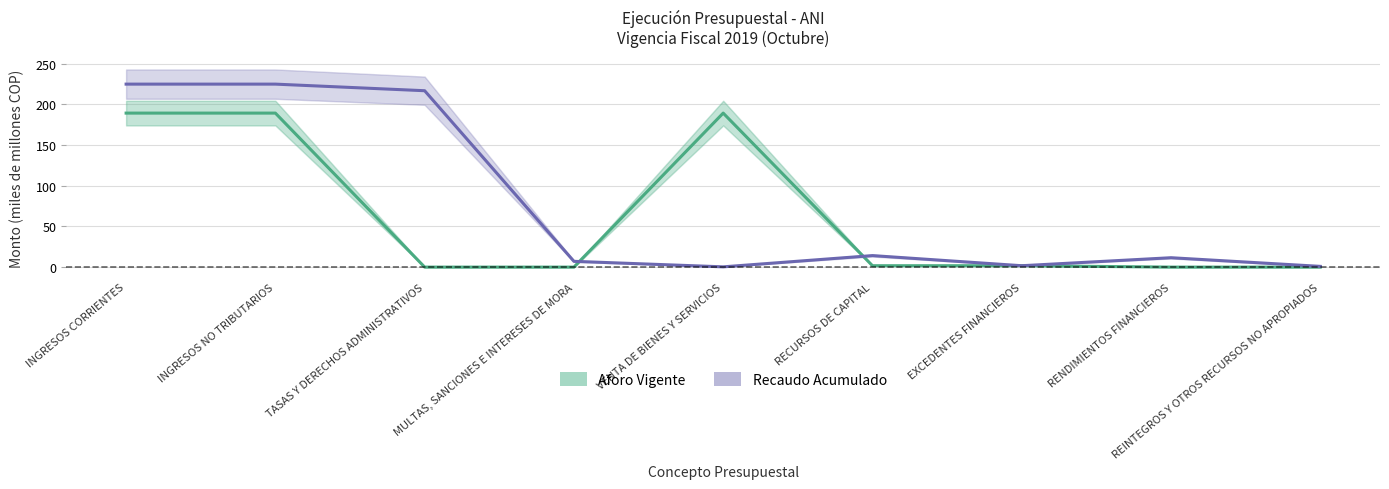

Does the chart have visible grid lines?

Yes